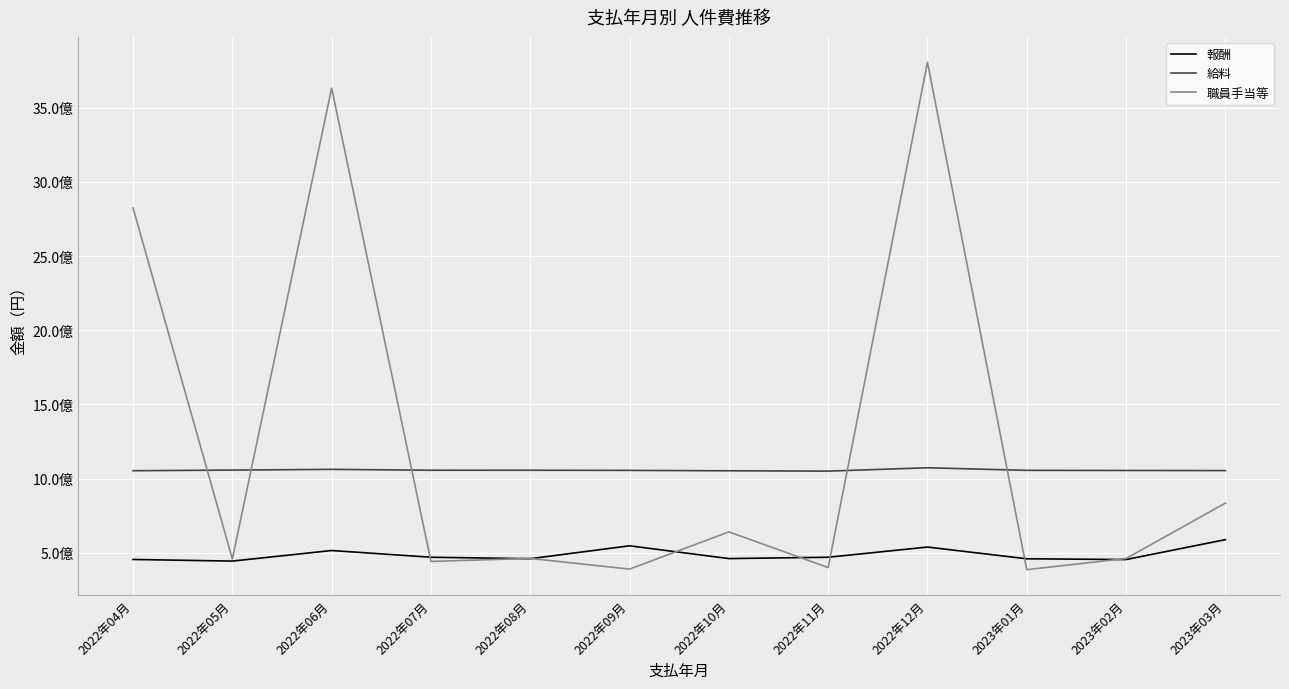

Reading left to right, what are all the values shown in this chart?

報酬: 456202686	445302545	516415634	471163607	461347488	548202607	462128424	471171654	539787588	460739489	455614039	589747737
給料: 1053954201	1058192856	1063038350	1057105355	1057218444	1056182457	1053496277	1051198890	1073806814	1056359447	1055710787	1054809720
職員手当等: 2824192453	459805435	3630694514	442793203	463227007	391371372	641943927	401859666	3804923584	387648865	462614814	835636171